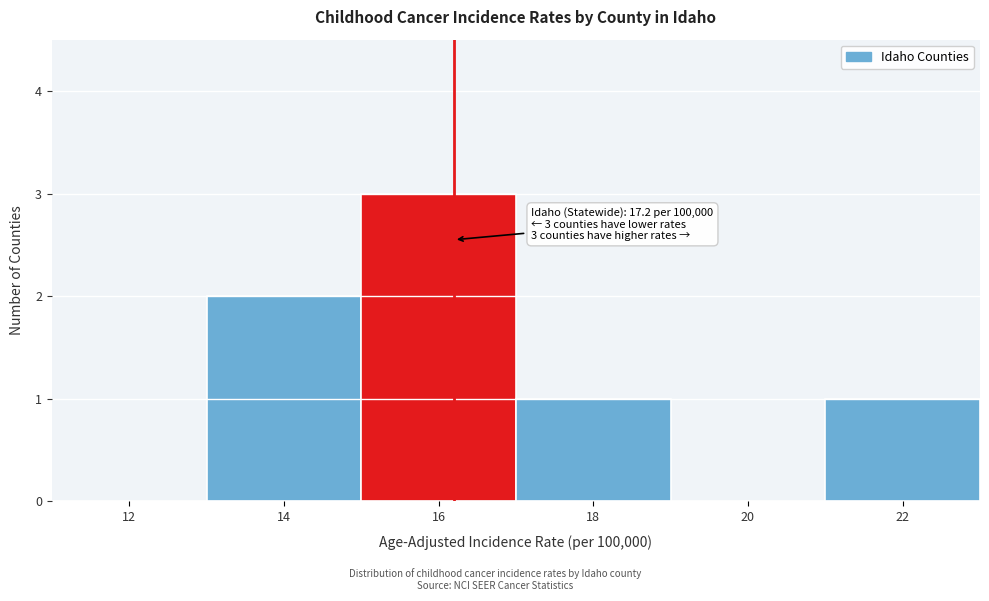

Reading left to right, transcribe all the data shown in this chart.

12=0	14=2	16=3	18=1	20=0	22=1